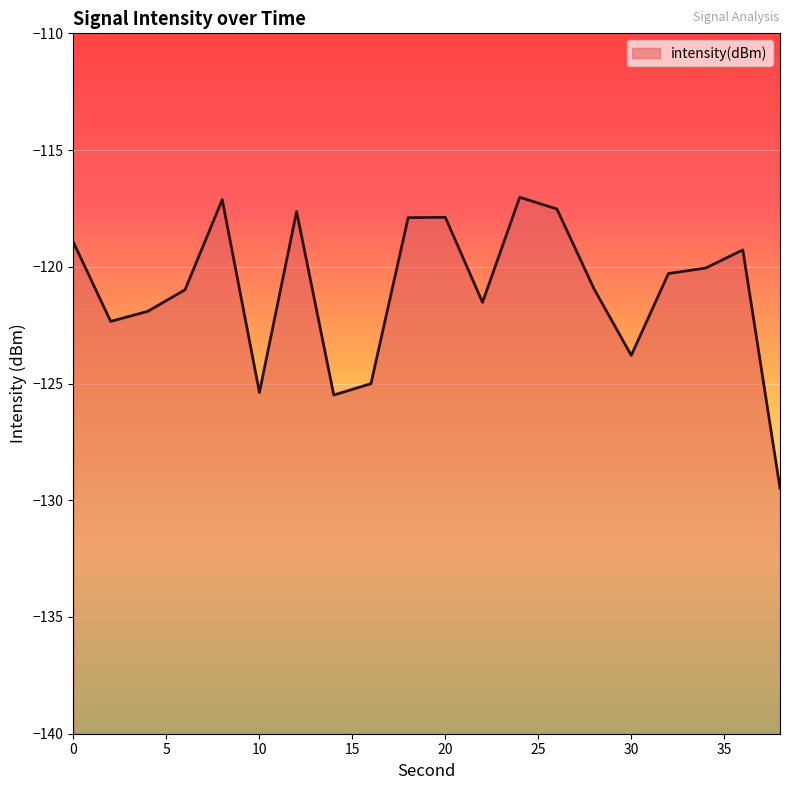

True or false: the data has more than 2 interior local peaks.

True